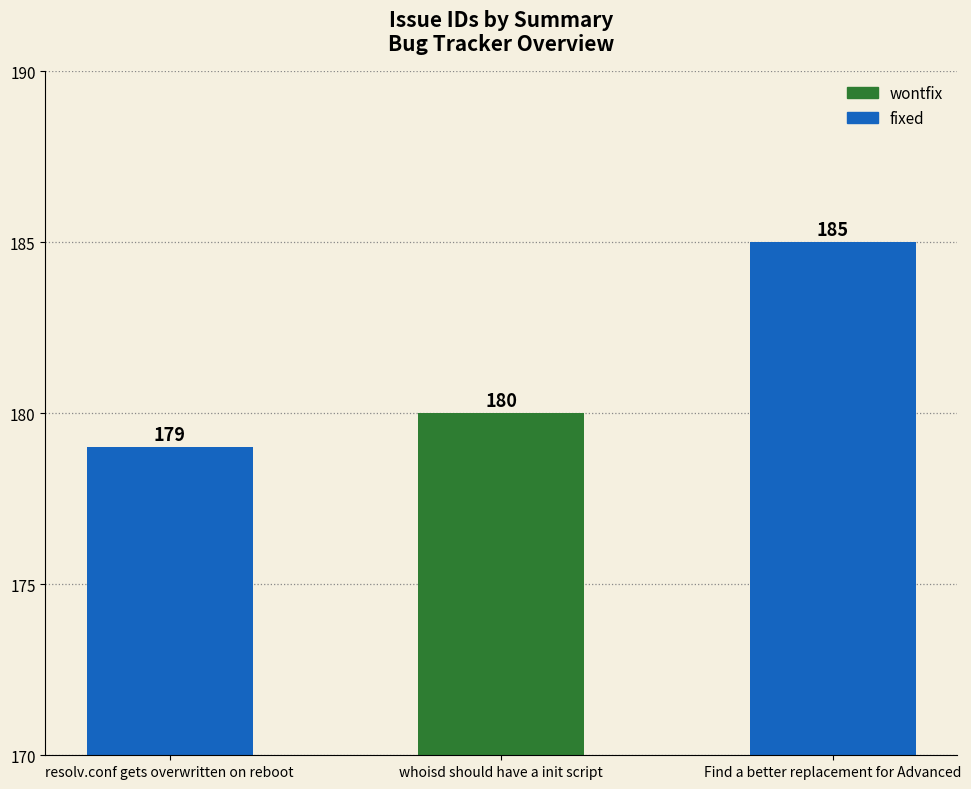

What is the difference between the values at Find a better replacement for Advanced and resolv.conf gets overwritten on reboot?

6